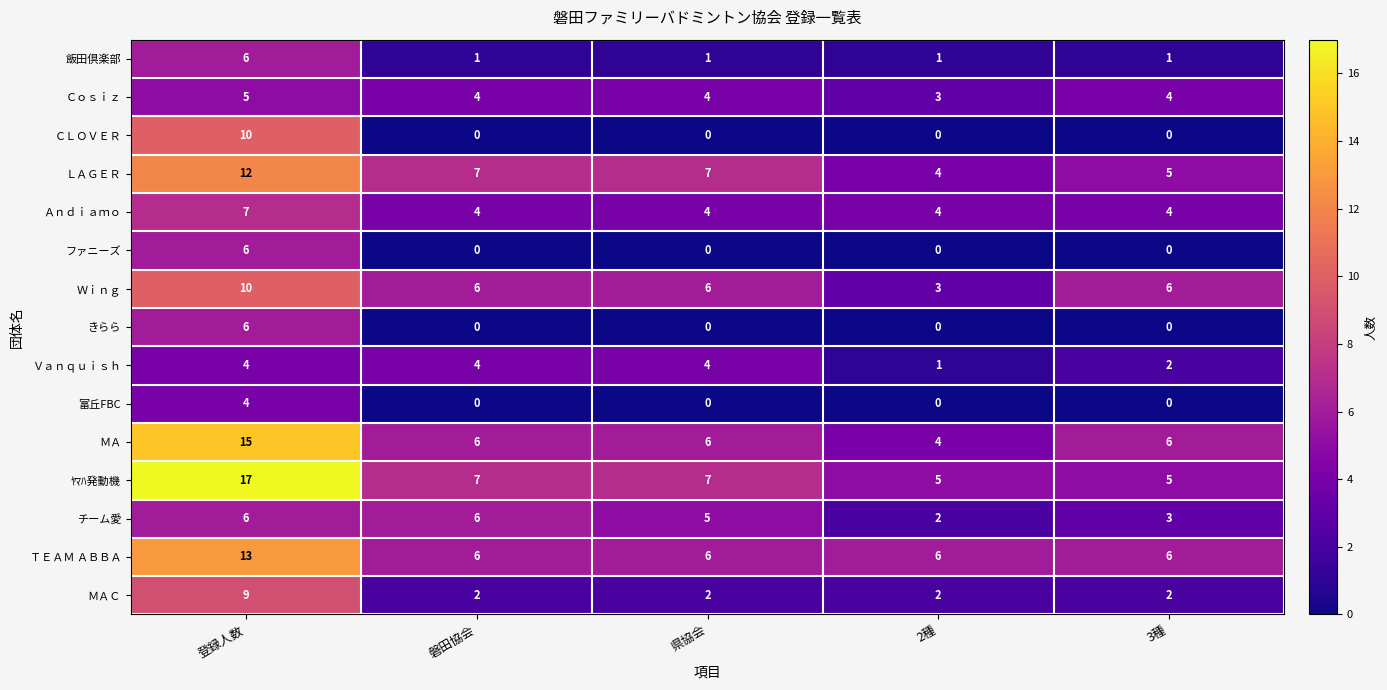

How many values in the ﾔﾏﾊ発動機 series are below 7?

2